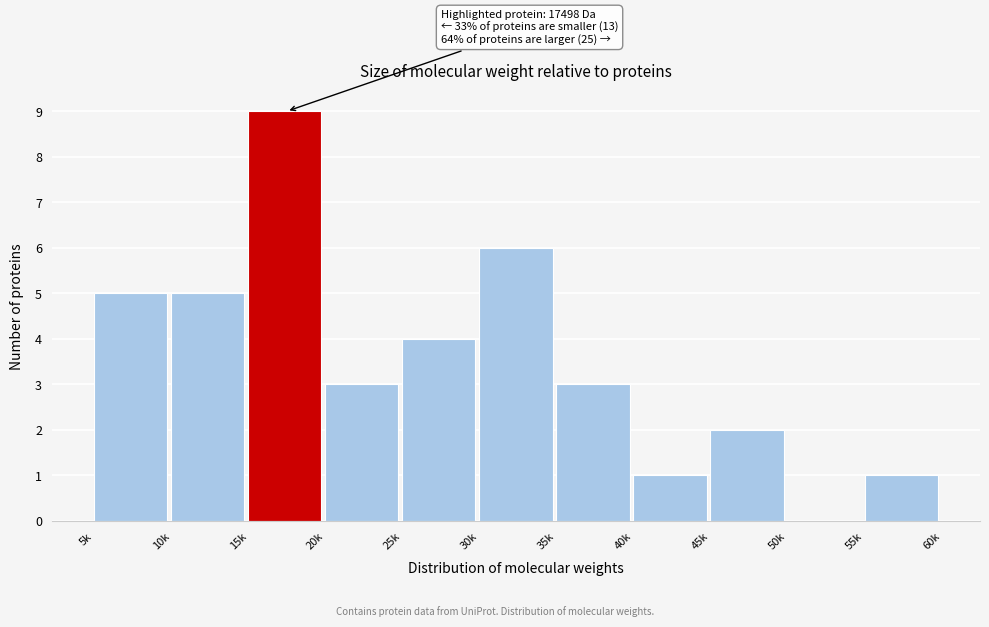

Reading right to left, list all the values displayed in this chart.

55k=1	50k=0	45k=2	40k=1	35k=3	30k=6	25k=4	20k=3	15k=9	10k=5	5k=5